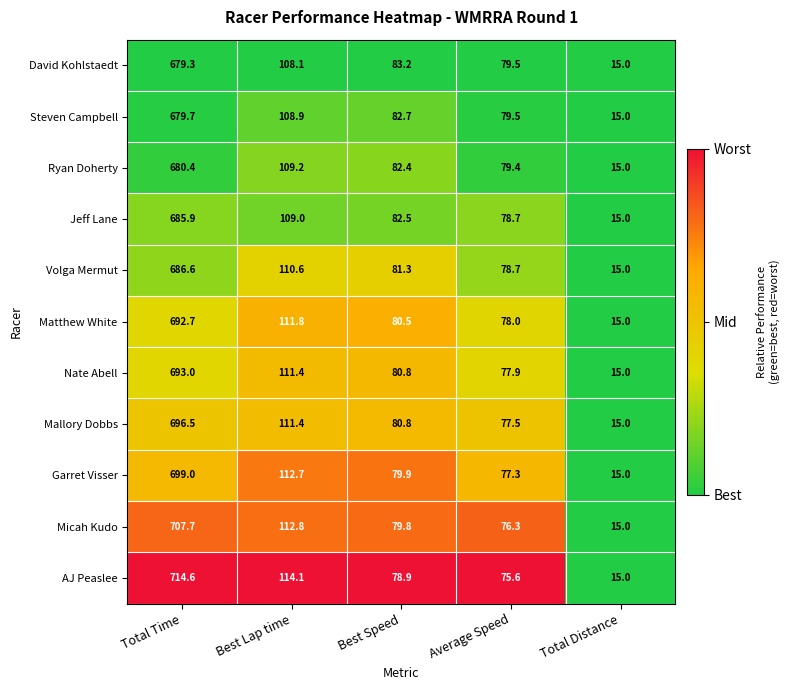

Rank the categories by Jeff Lane value from highest to lowest.

Total Time, Best Lap time, Best Speed, Average Speed, Total Distance